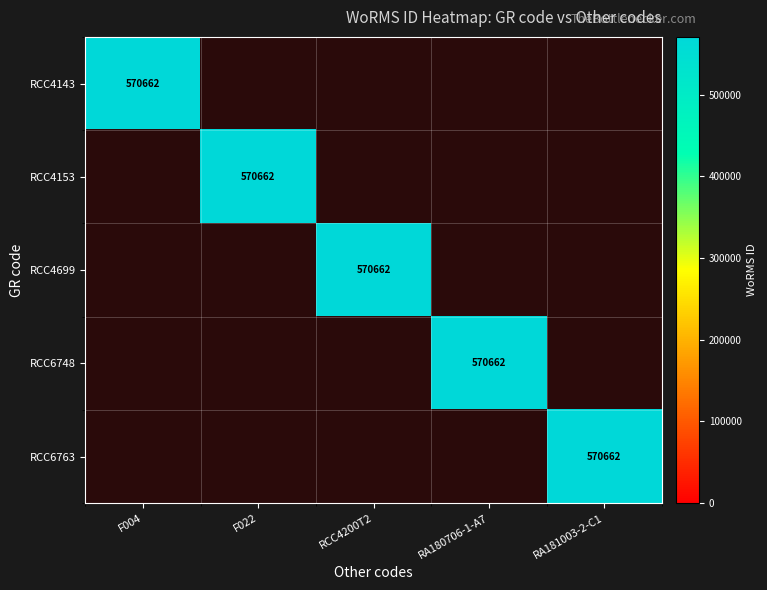

What is the difference between the highest and lowest values at F022?

570662